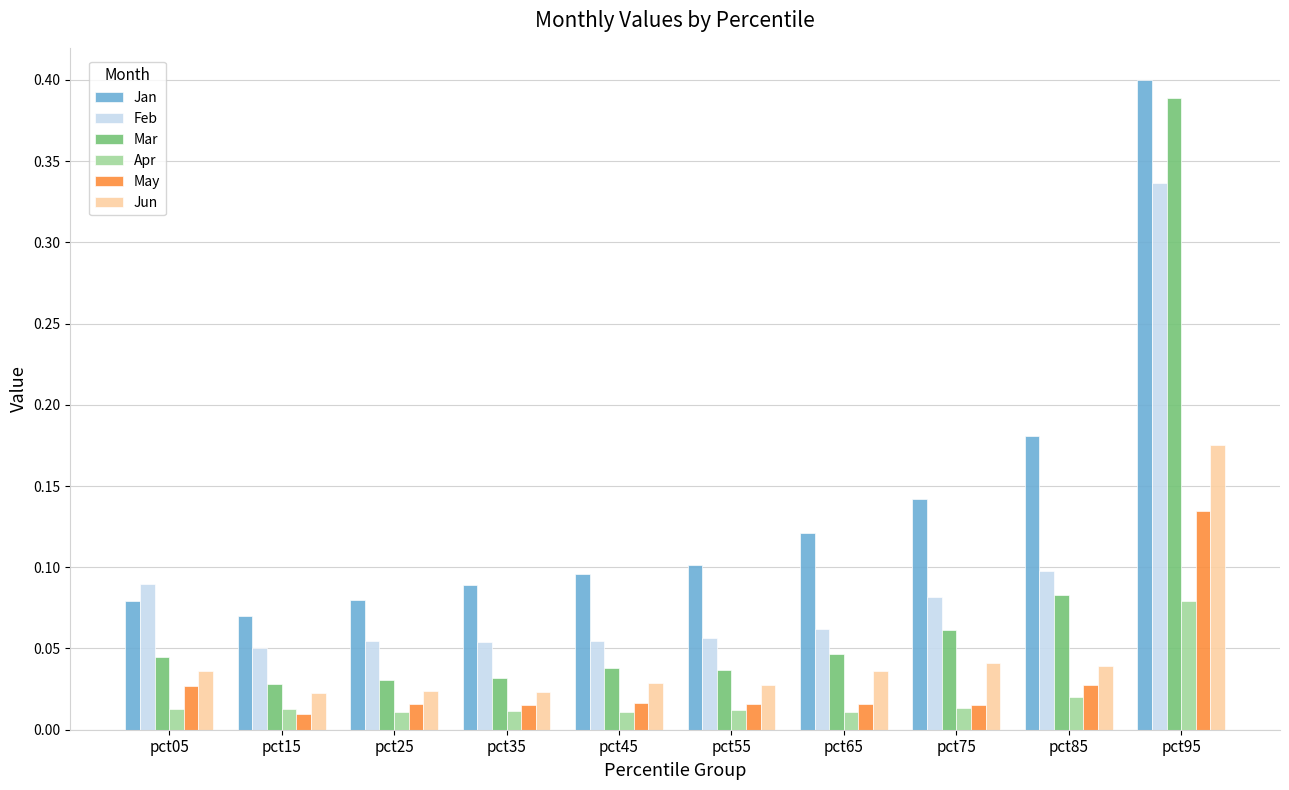

How many Jan values are between 0 and 1?

10